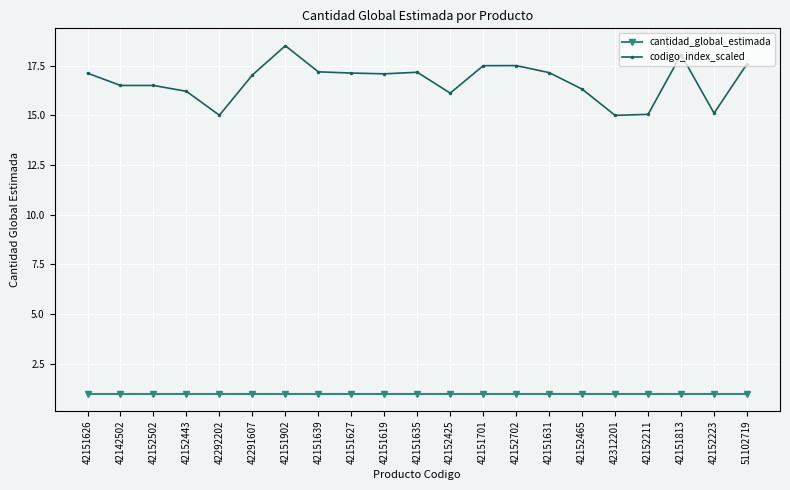

Read the codigo_index_scaled value at 42151619.

17.1